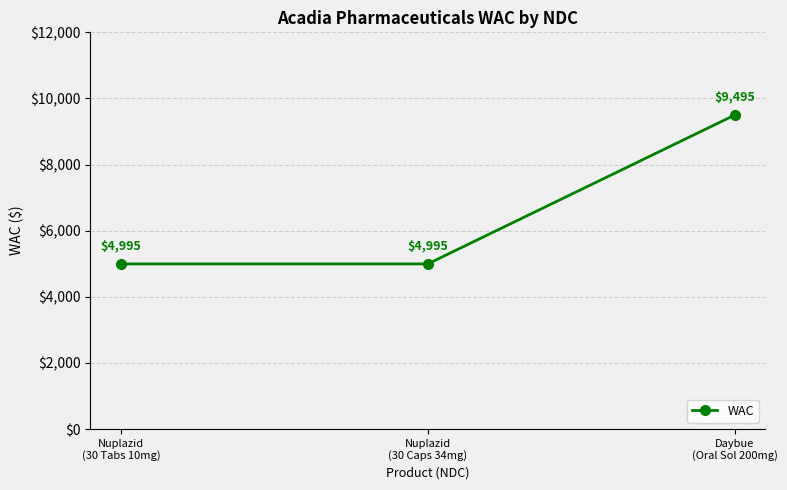

What is the label of the 2nd point from the left?

Nuplazid
(30 Caps 34mg)